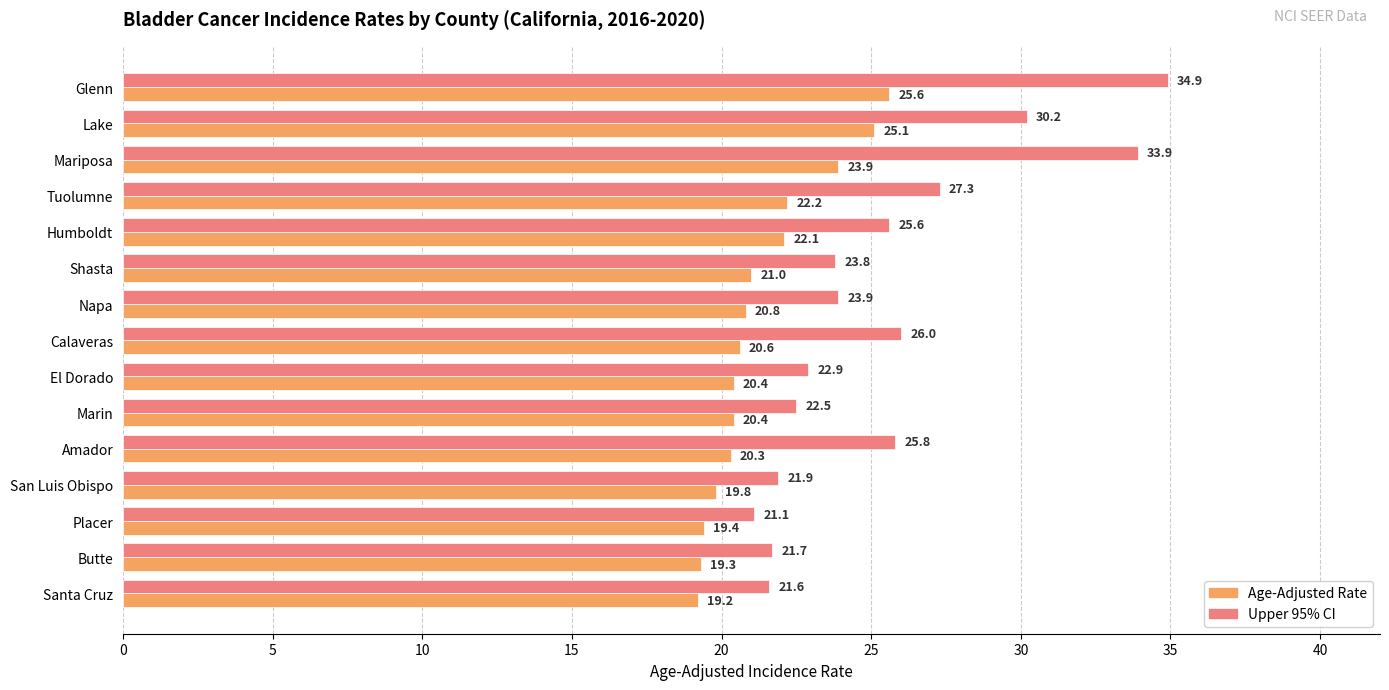

What are all the series names shown in the legend?

Age-Adjusted Rate, Upper 95% CI